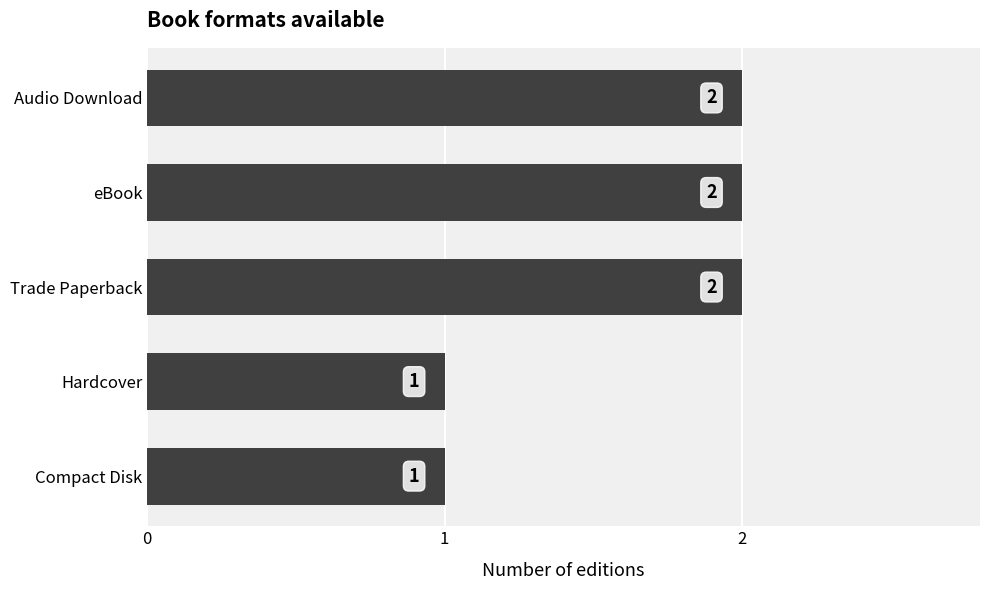

Which has a higher value, Hardcover or Audio Download?

Audio Download